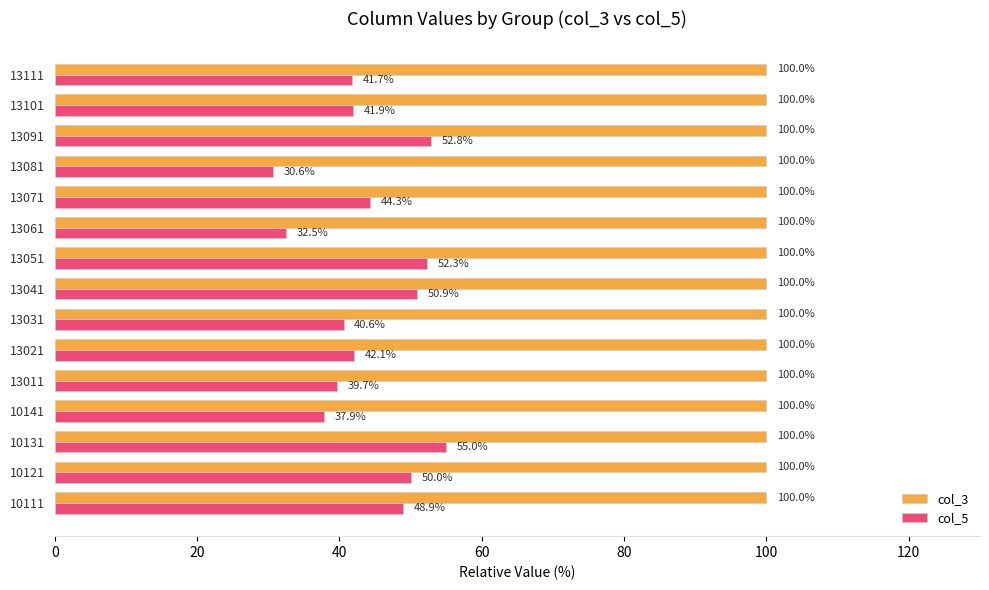

What is the spread (max minus min) of values at 13011?

60.3